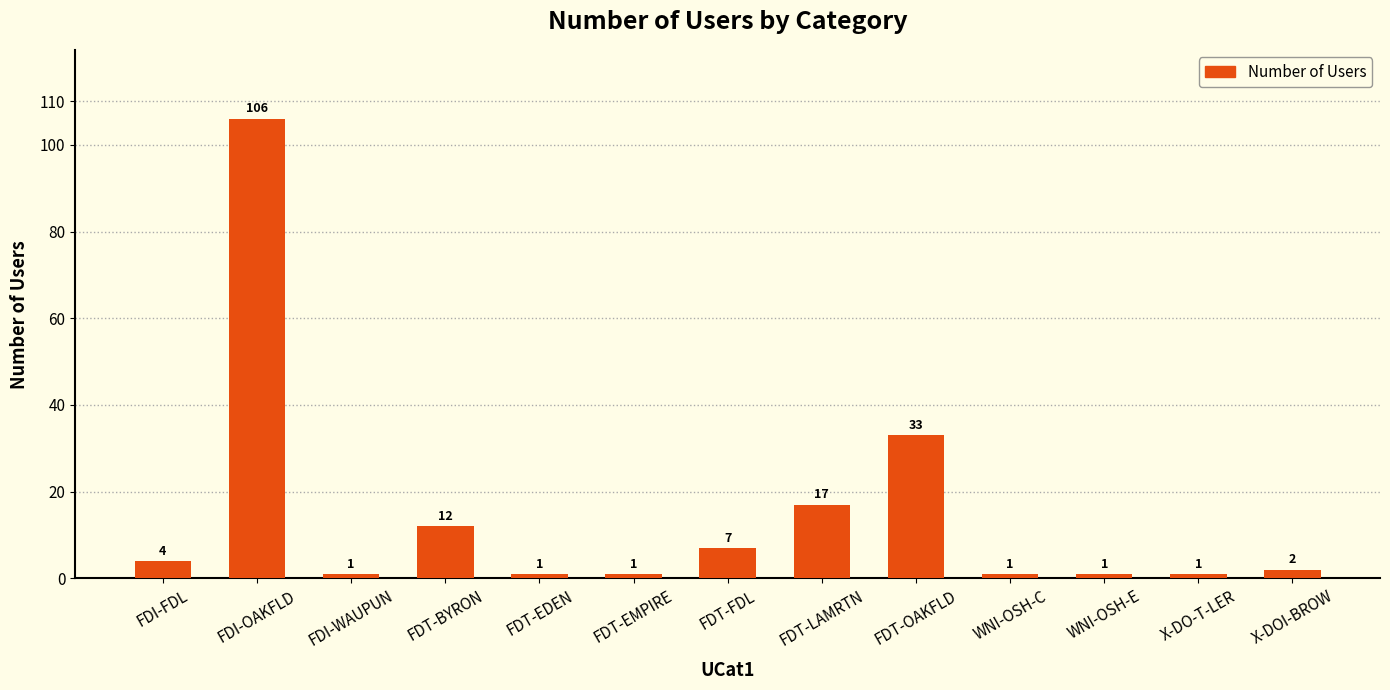

What position from the left is X-DO-T-LER?

12